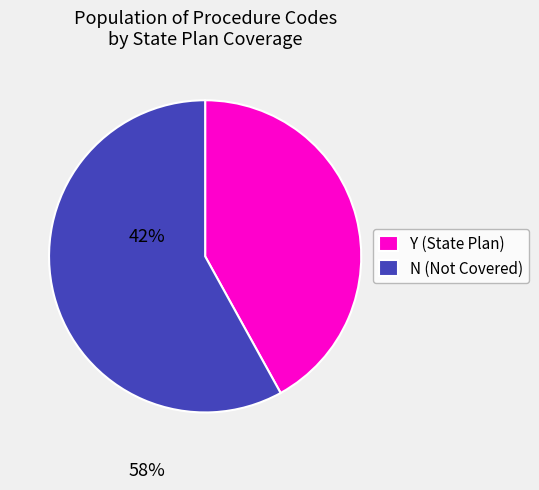

True or false: Y (State Plan) accounts for 42% of the total.

True